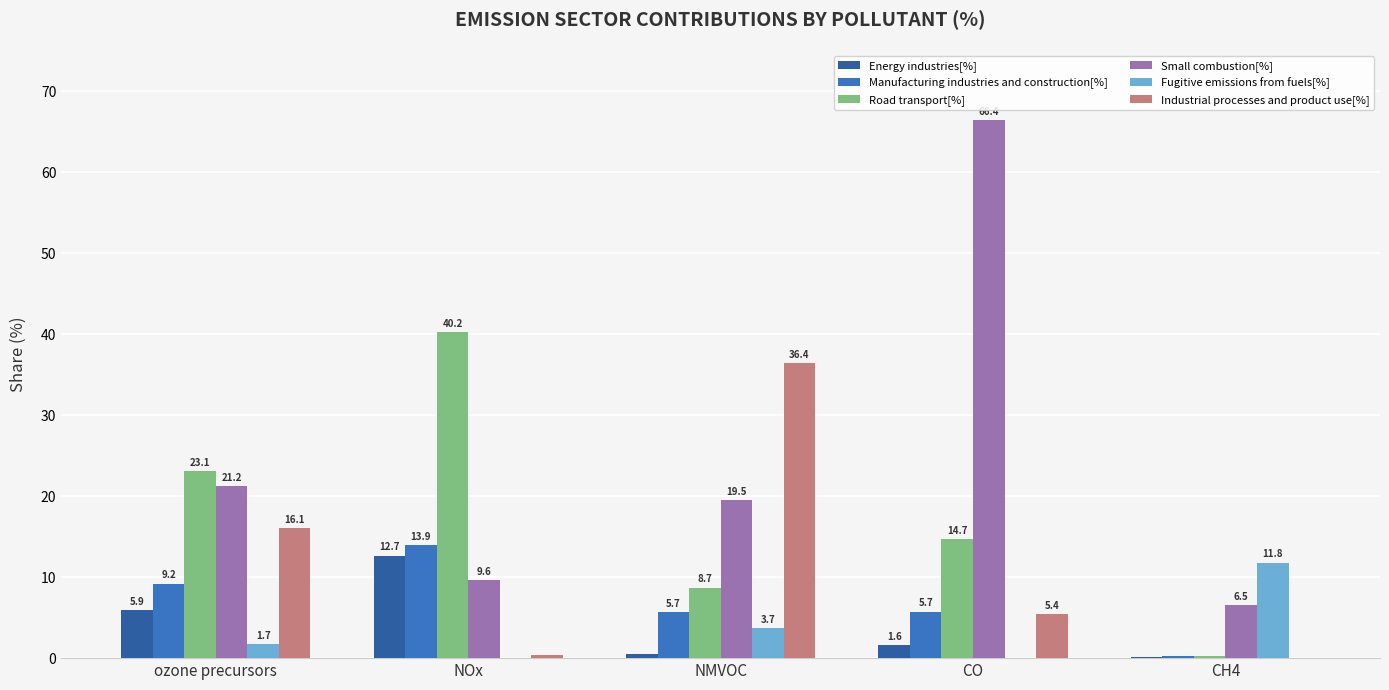

What is the sum of all Manufacturing industries and construction[%] values?

34.9